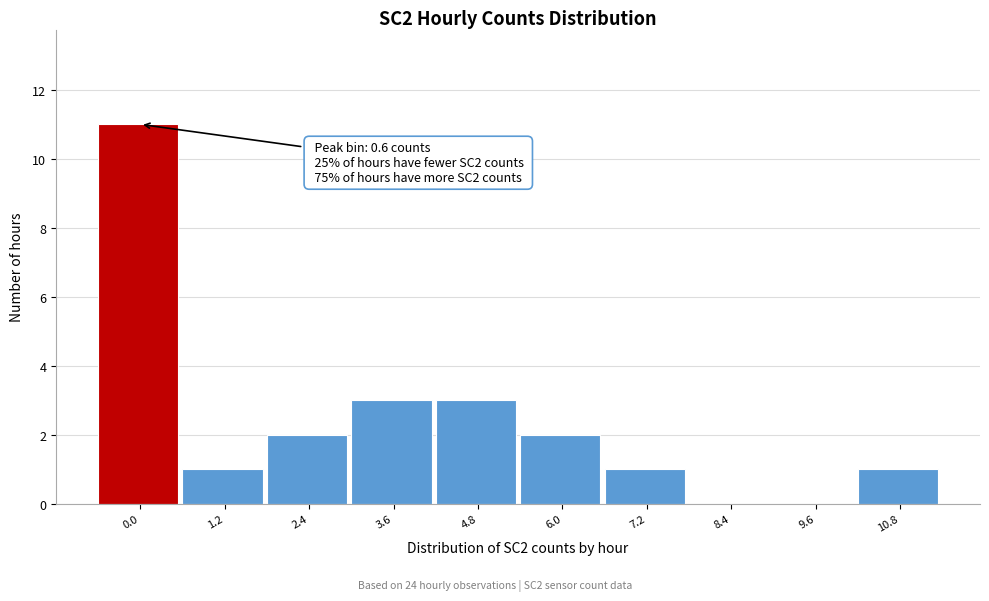

Reading left to right, transcribe all the data shown in this chart.

0.0=11	1.2=1	2.4=2	3.6=3	4.8=3	6.0=2	7.2=1	8.4=0	9.6=0	10.8=1